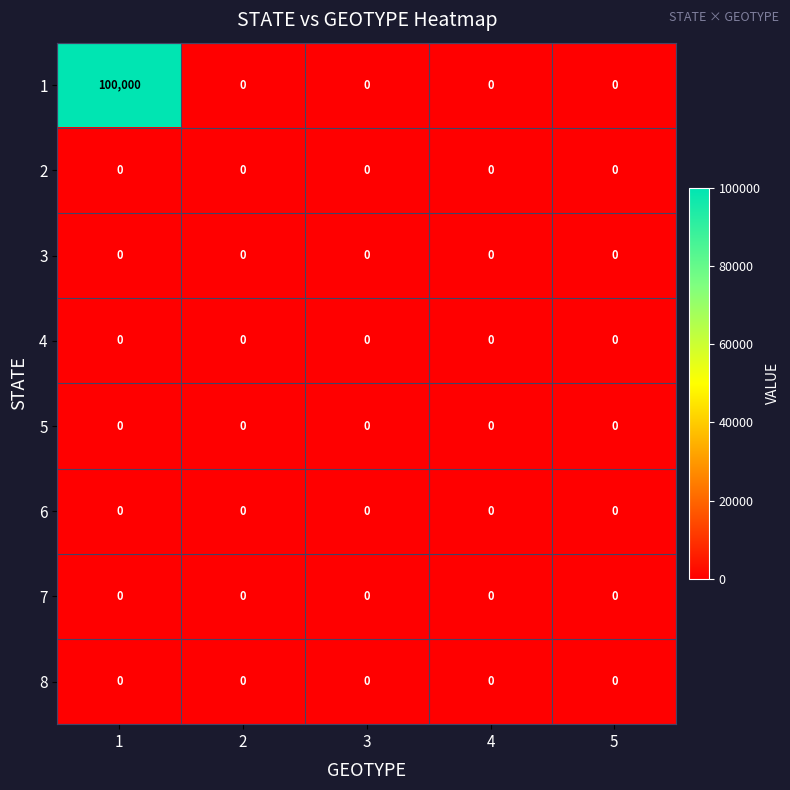

The value of 6 at 2 is 0. True or false?

True